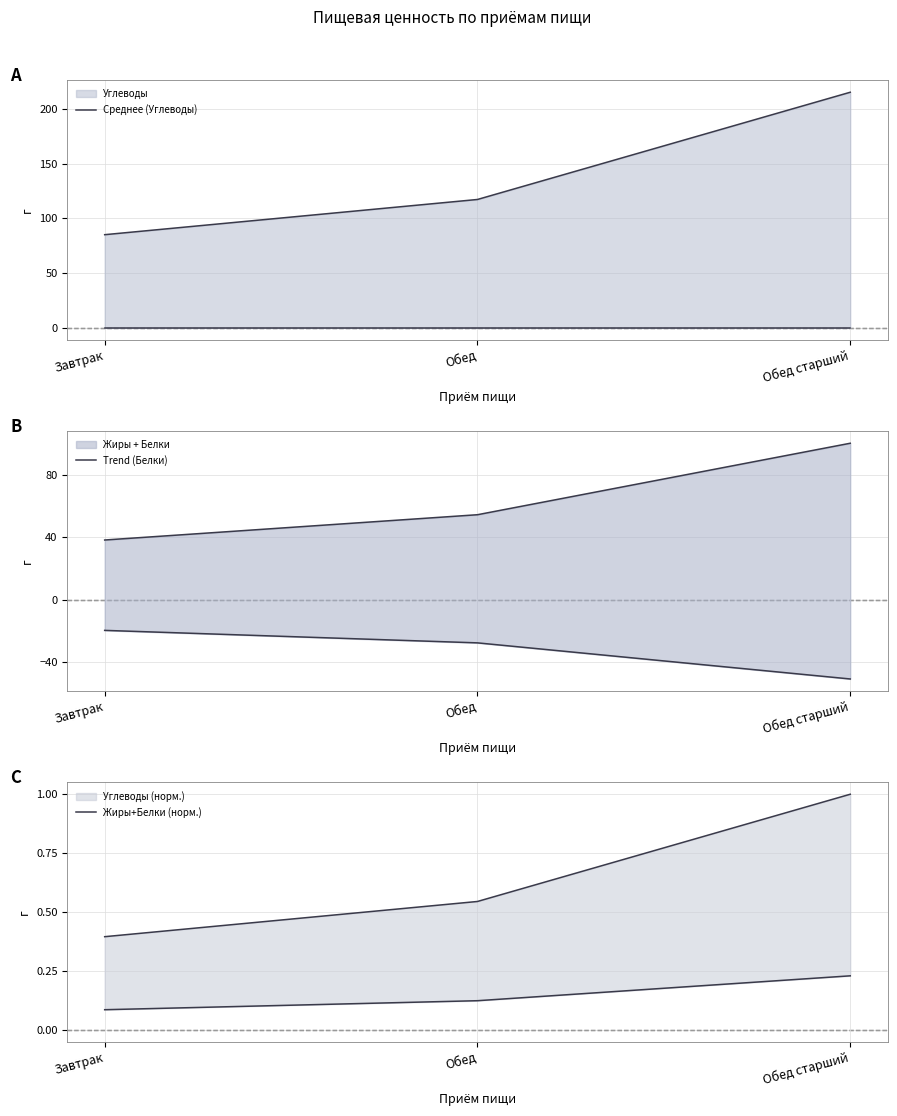

List the labels in order of Trend (Белки) value, smallest first.

Завтрак, Обед, Обед старший